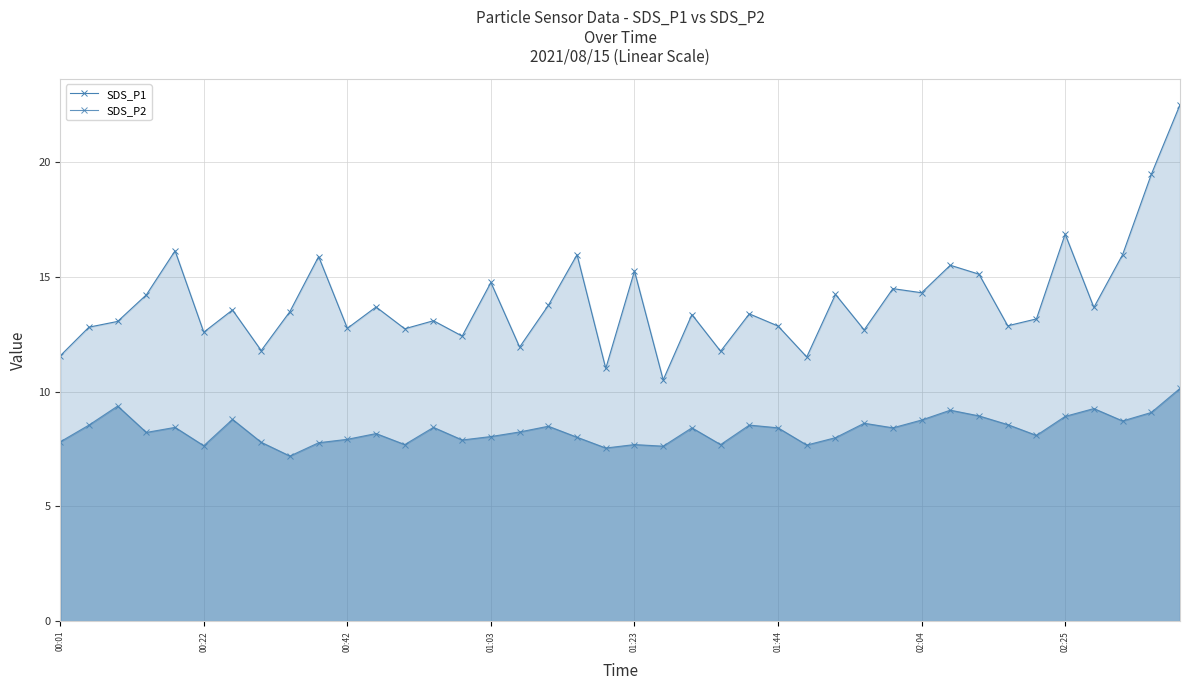

Is the value of SDS_P1 at 32 greater than the value of SDS_P2 at 22?

Yes